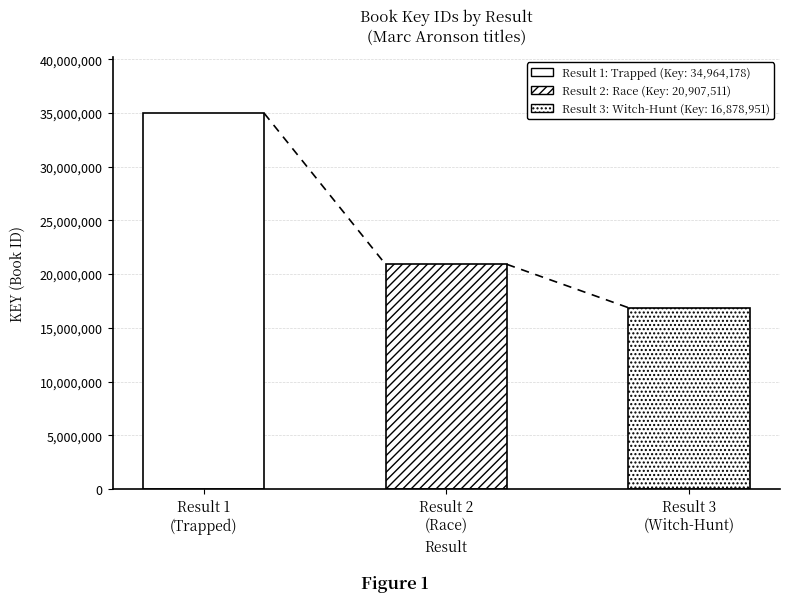

What value does the data have at Result 1
(Trapped)?

34964178